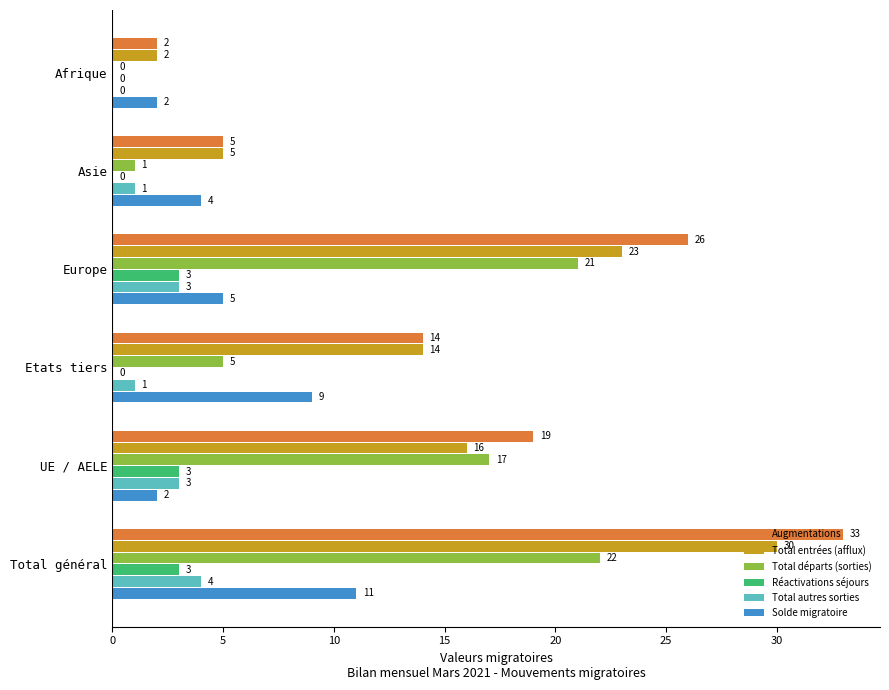

Is the value of Total départs (sorties) at Asie greater than the value of Augmentations at Asie?

No